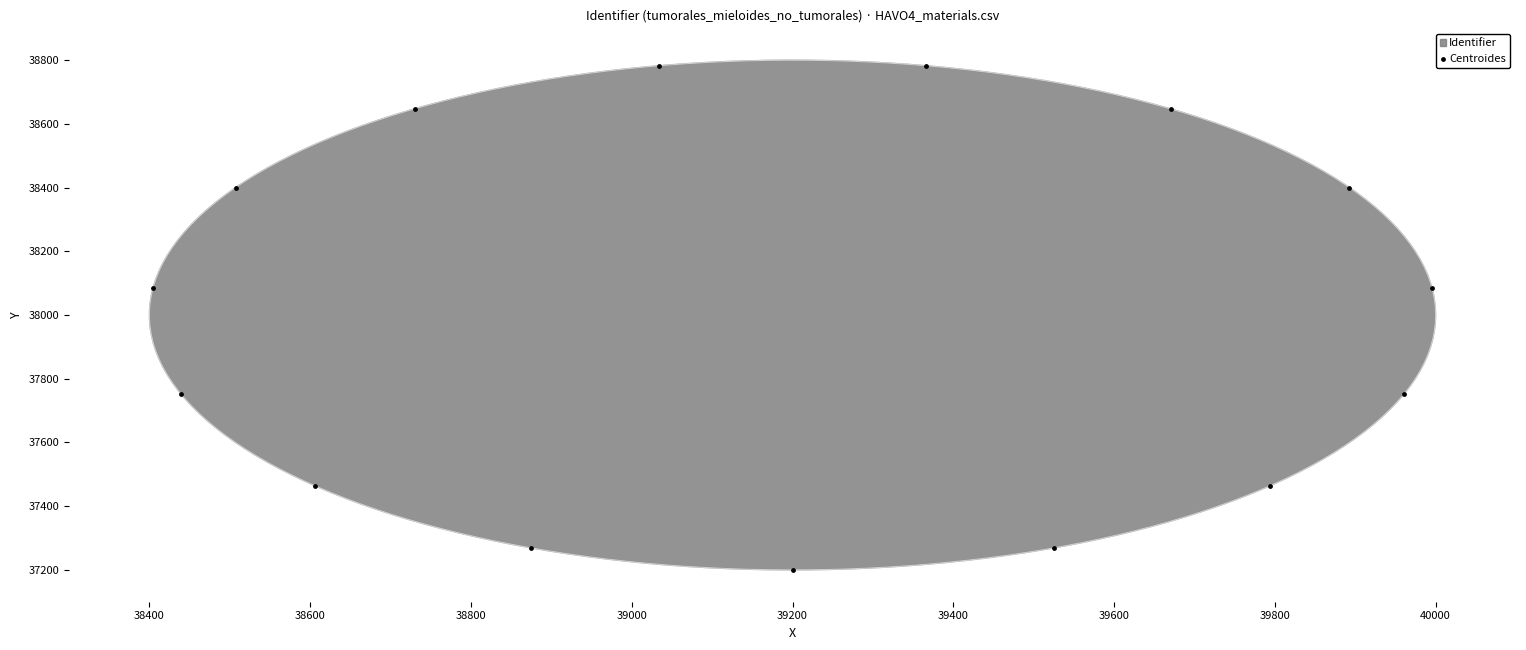

What is the range of Y values (max minus min)?

1582.5